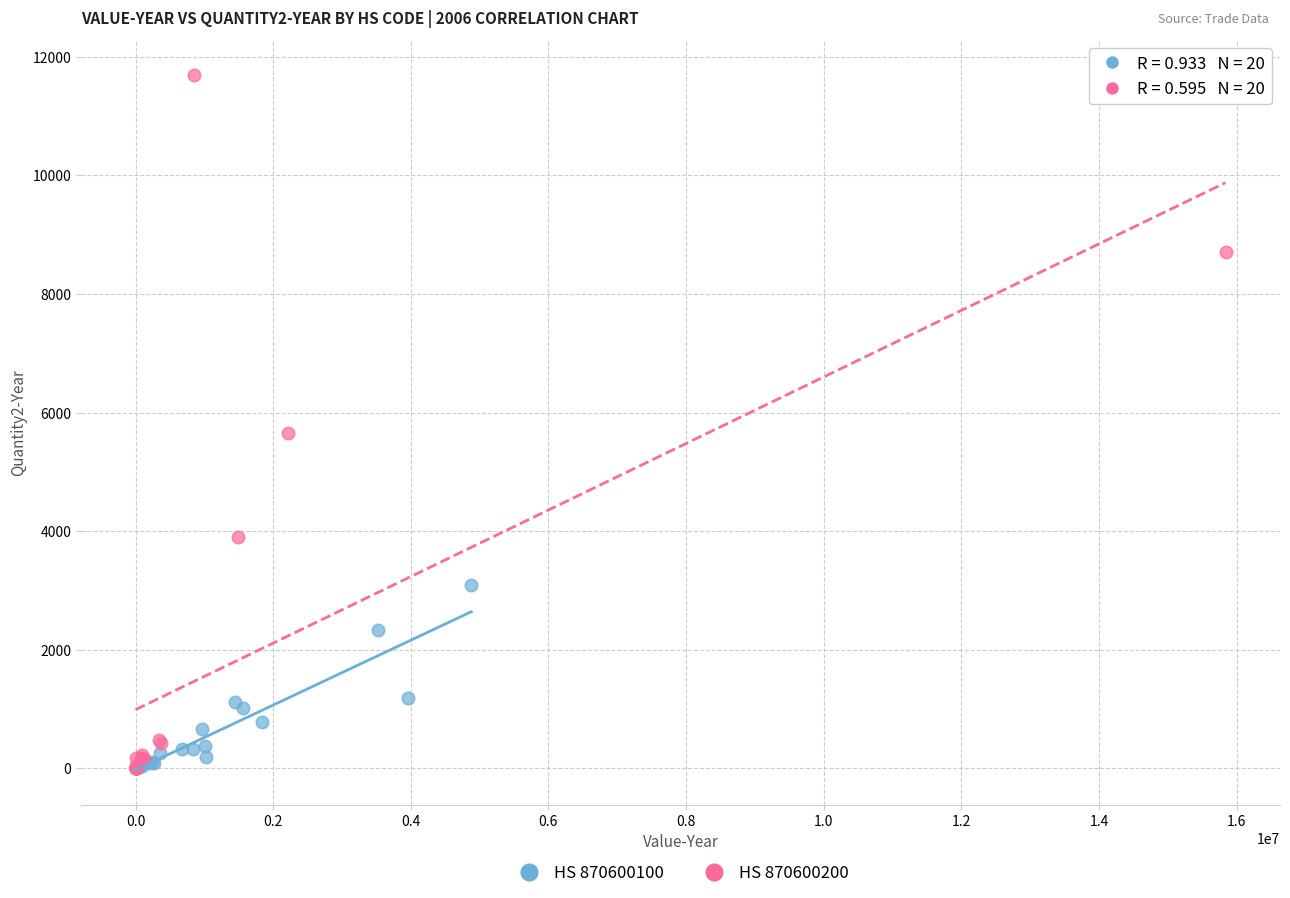

Which series contains the highest Y value?

HS 870600200